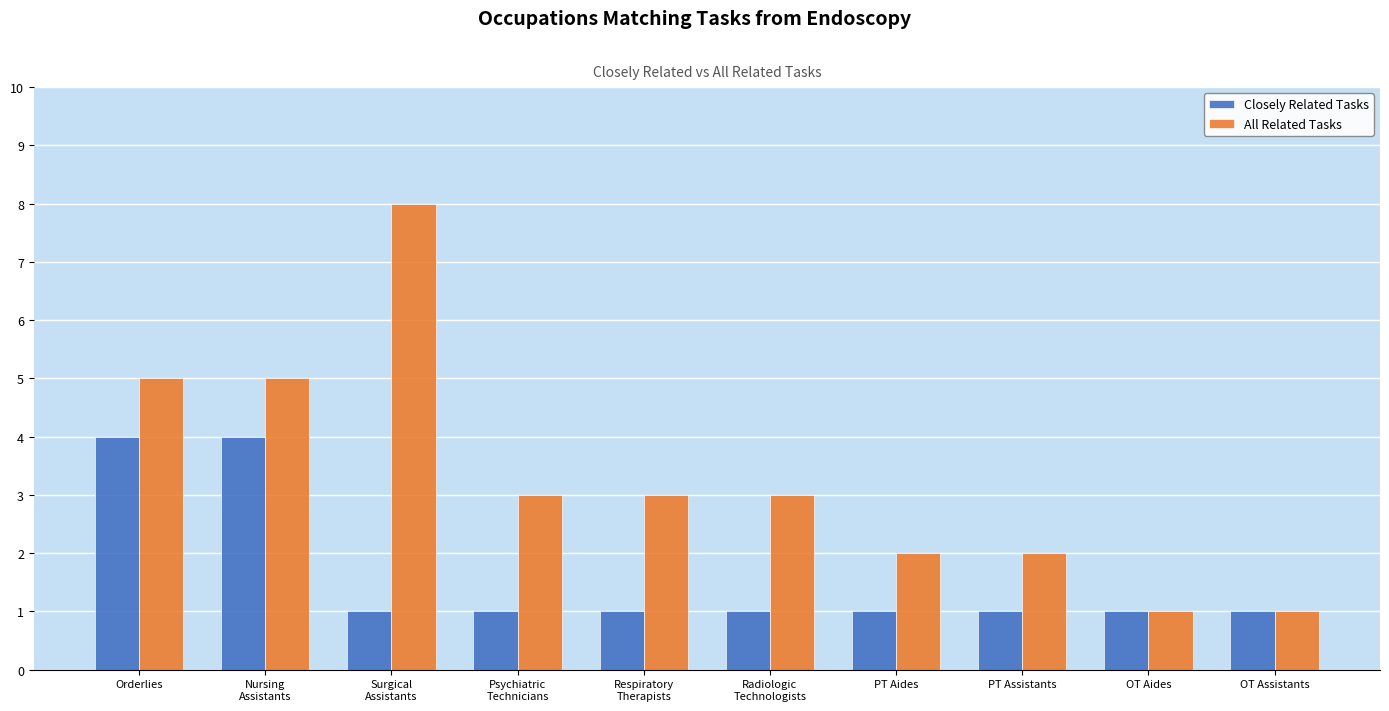

What is the greatest value displayed?

8